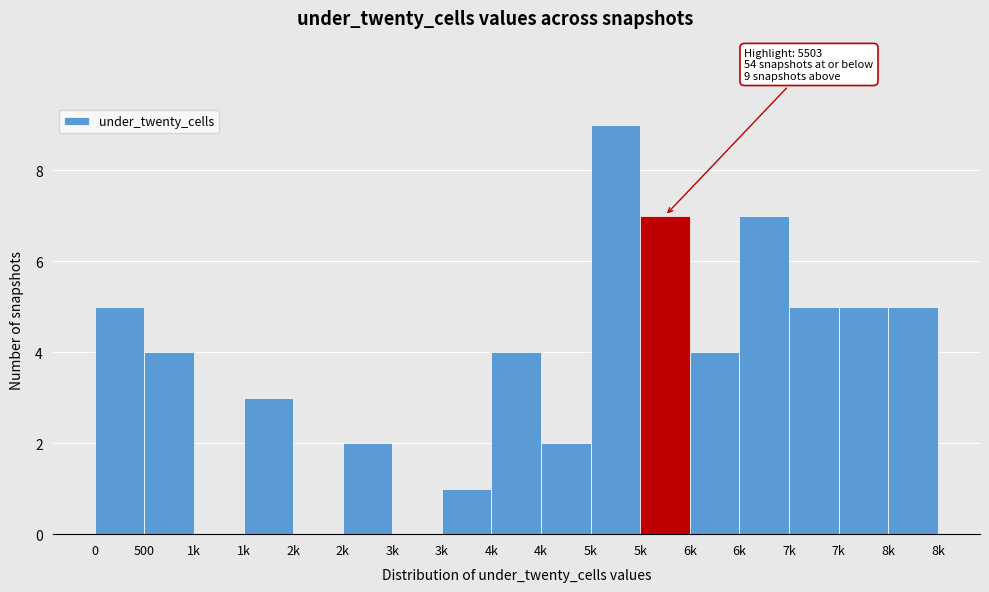

Are the bars horizontal?

No